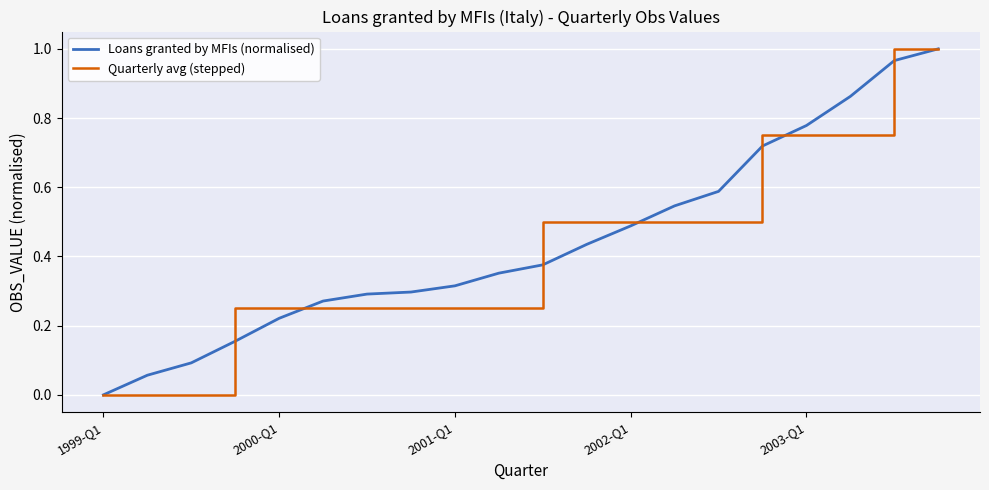

What is the highest value of the Quarterly avg (stepped) series?

1.0